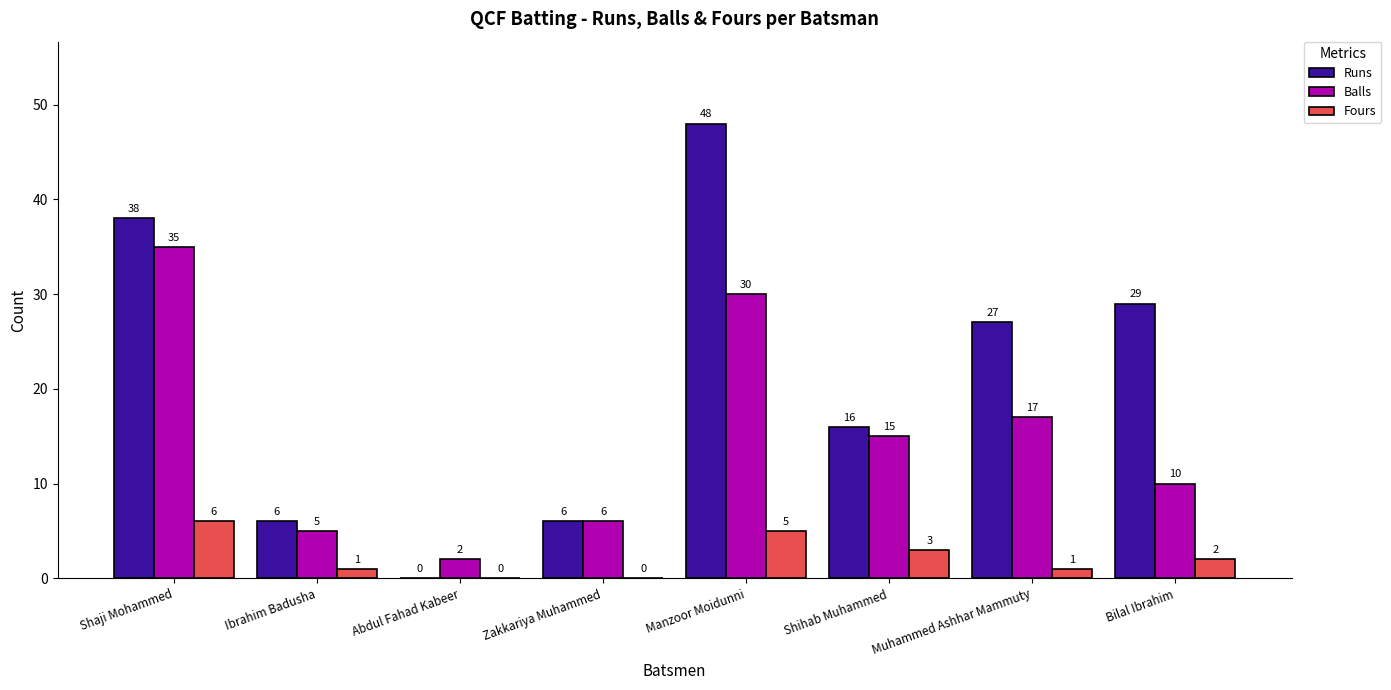

How many data points does each series have?

8